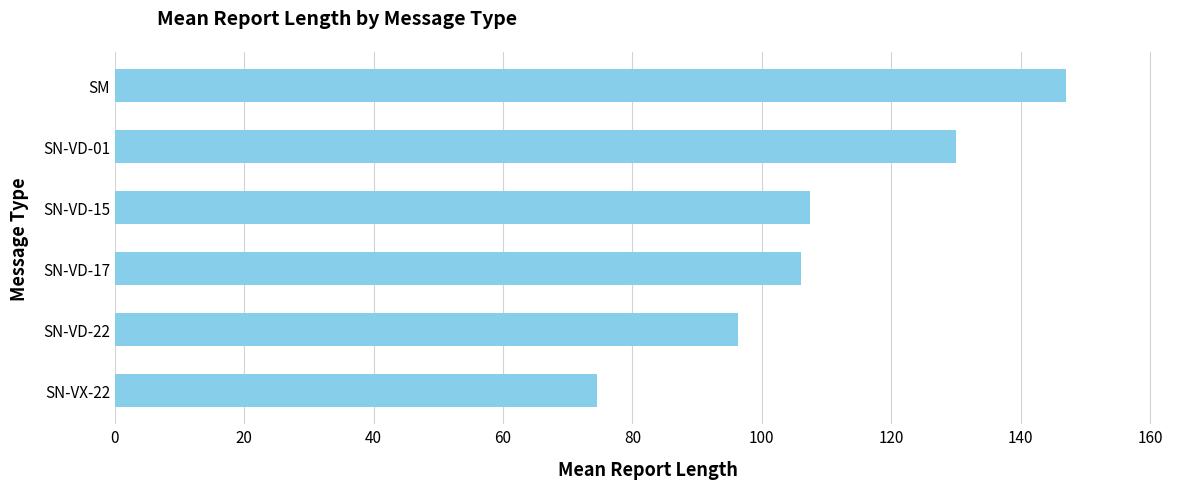

Approximately how many times larger is the value at SM compared to SN-VD-22?

1.5